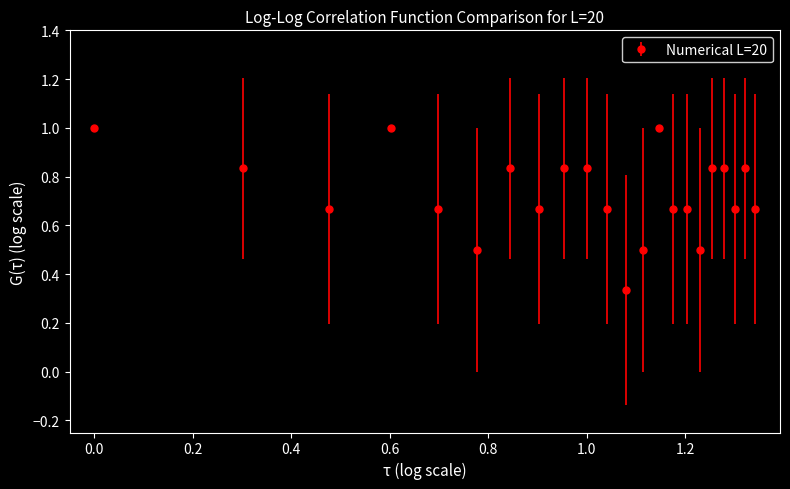

What is the maximum value shown in the chart?

1.0